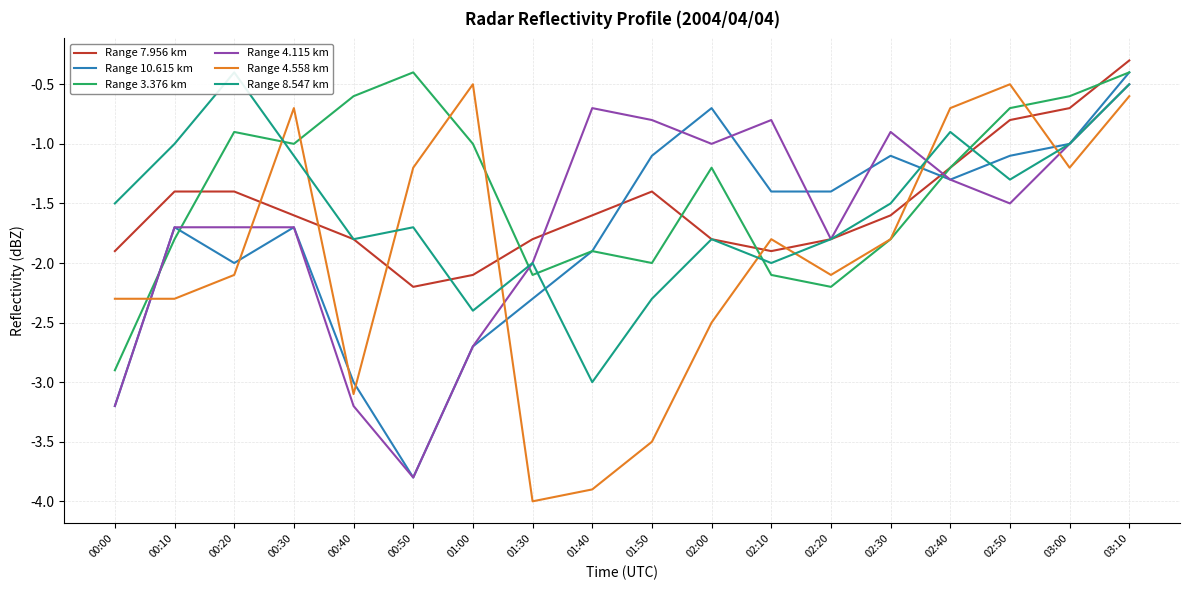

What is the difference between the maximum and minimum values in the Range 4.558 km series?

3.5